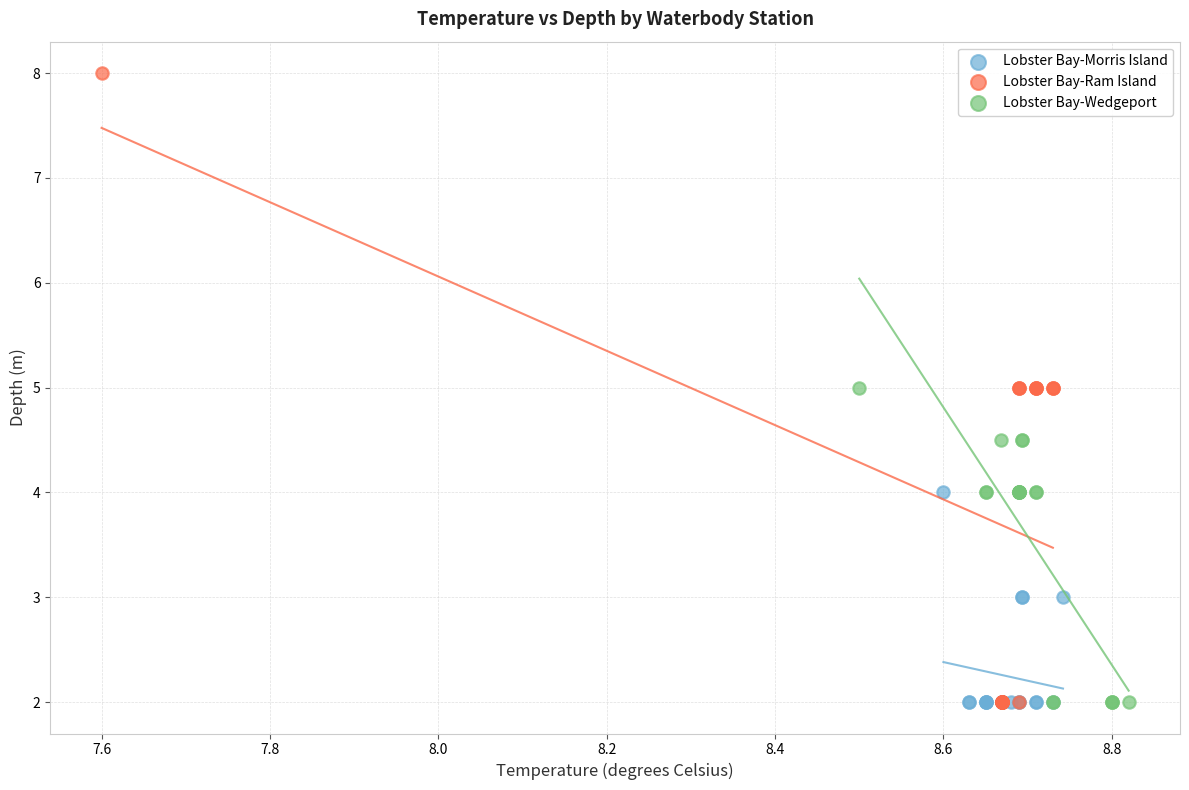

Which series reaches the maximum Y coordinate?

Lobster Bay-Ram Island